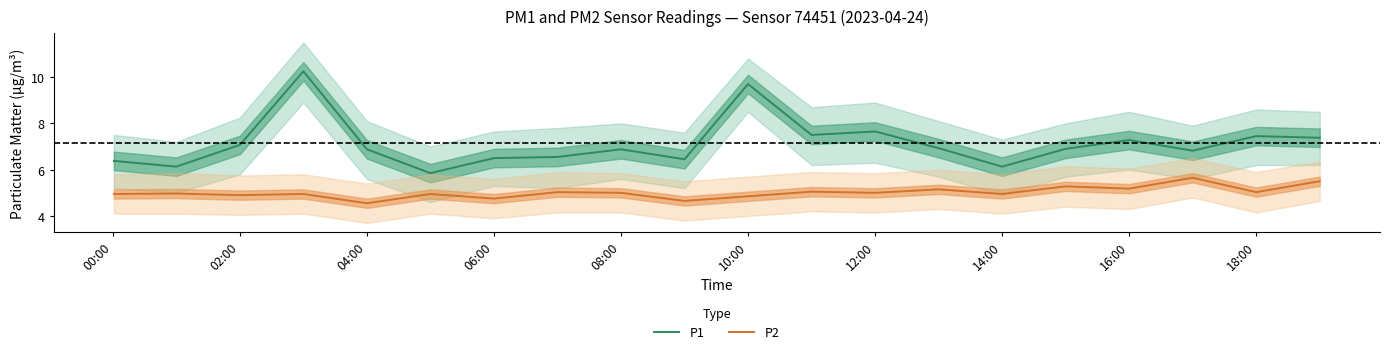

Is it true that P2 equals 4.8 at 10:00?

True